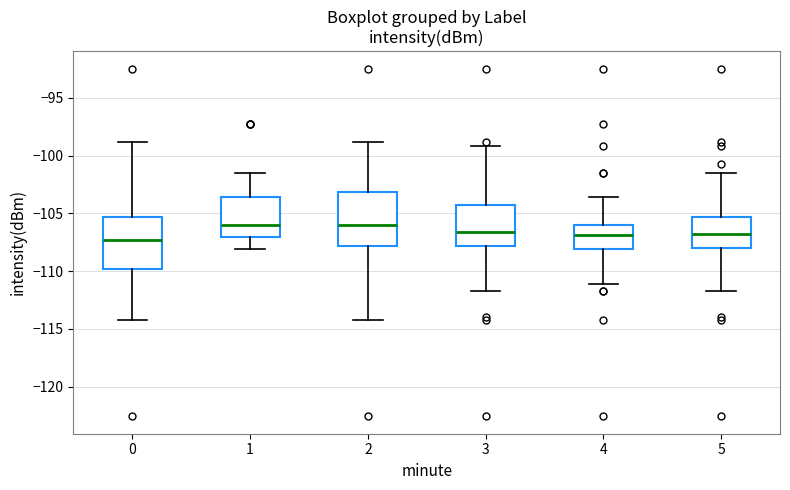

Reading left to right, transcribe this box plot: for each box, give where its median line is, the range the box spans, and where its two whiskers end, as read against the y-axis. The values are not printed on the chart, so give them approximately, as read against the axis.

0: median -107.5, box -110.0 to -105.5, whiskers -114.5 to -99.0
1: median -106.0, box -107.0 to -103.5, whiskers -108.0 to -101.5
2: median -106.0, box -108.0 to -103.0, whiskers -114.5 to -99.0
3: median -106.5, box -108.0 to -104.5, whiskers -112.0 to -99.0
4: median -107.0, box -108.0 to -106.0, whiskers -111.0 to -103.5
5: median -107.0, box -108.0 to -105.5, whiskers -112.0 to -101.5